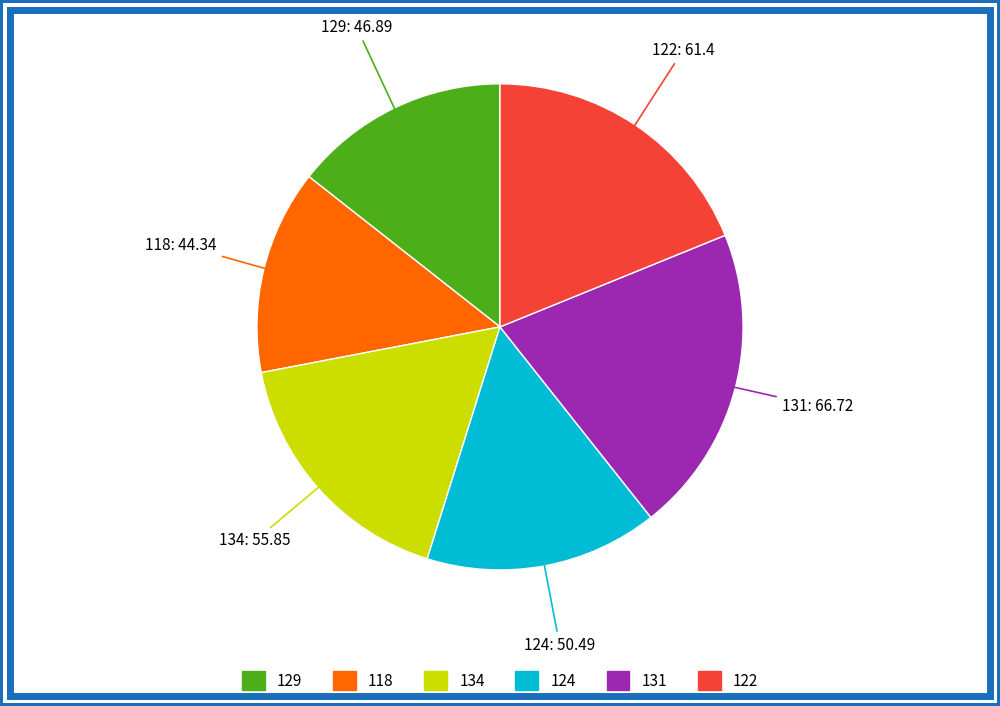

Is it true that 134 is 17% of the pie?

True